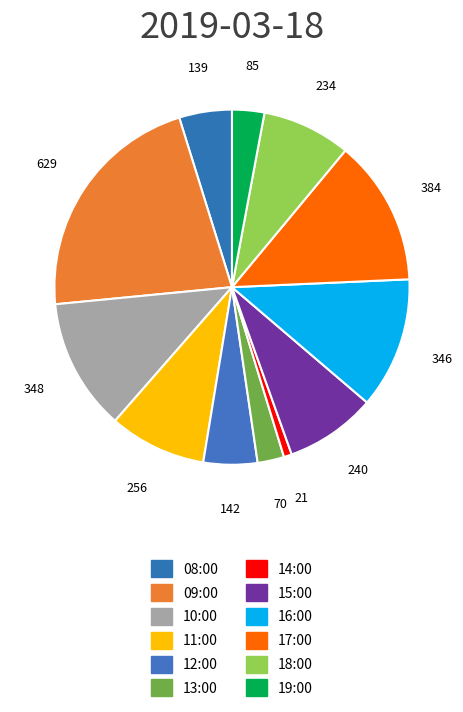

Count the number of slices in the pie.

12